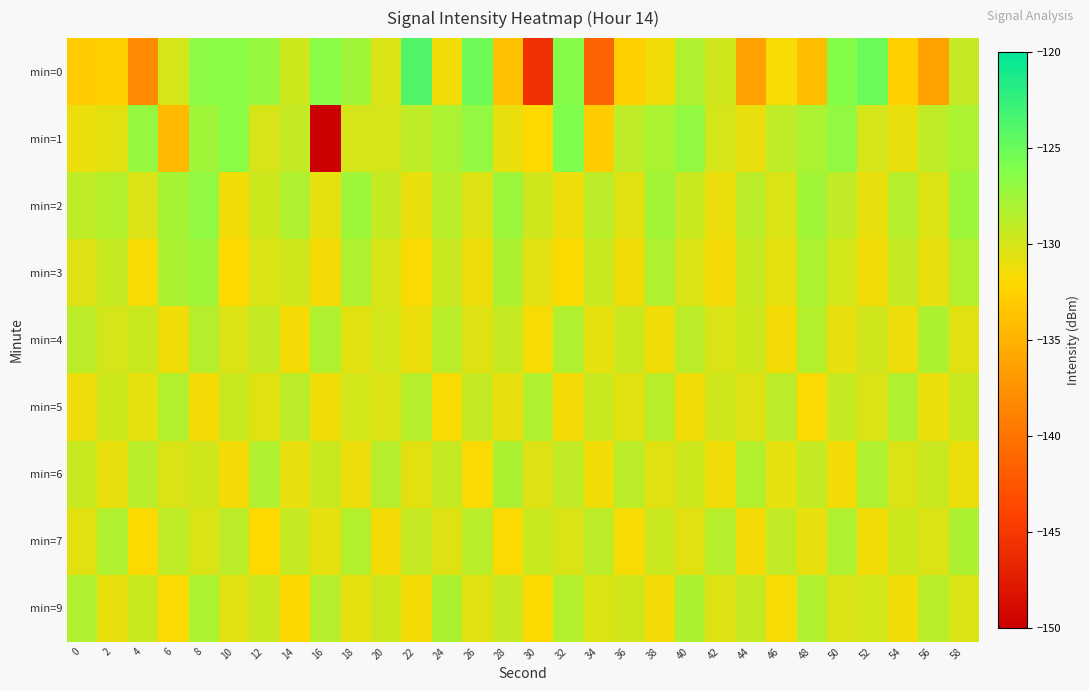

What is the maximum value shown in the chart?

-123.8